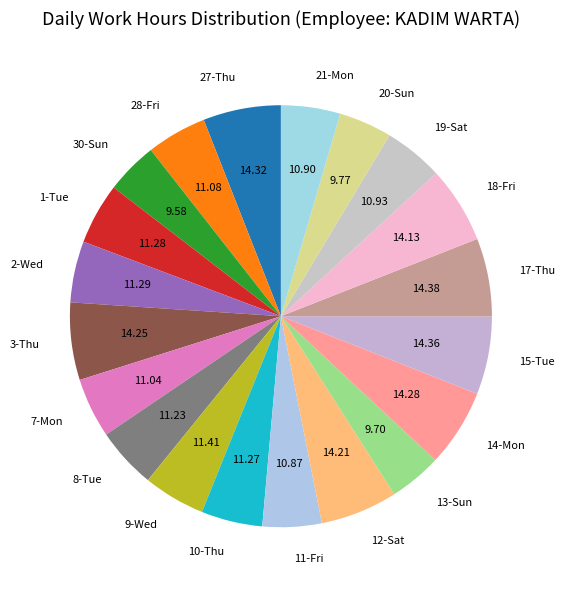

Which has a higher value, 13-Sun or 18-Fri?

18-Fri